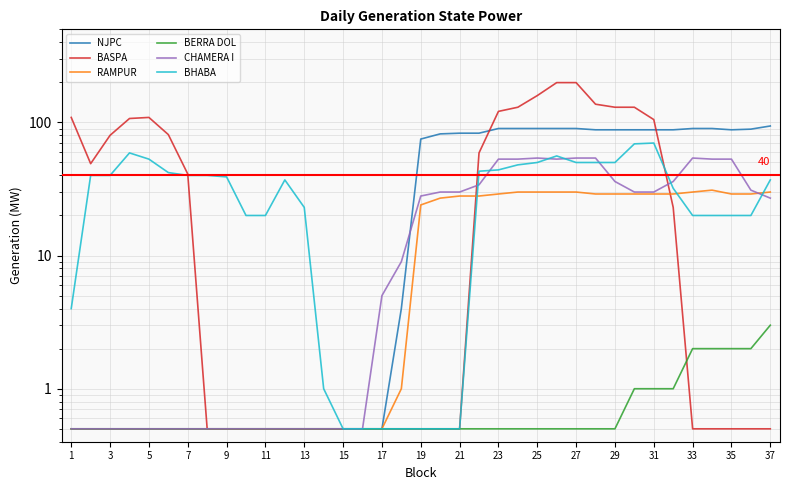

Rank the series at 25 from highest to lowest value.

BHABA, NJPC, BASPA, RAMPUR, BERRA DOL, CHAMERA I